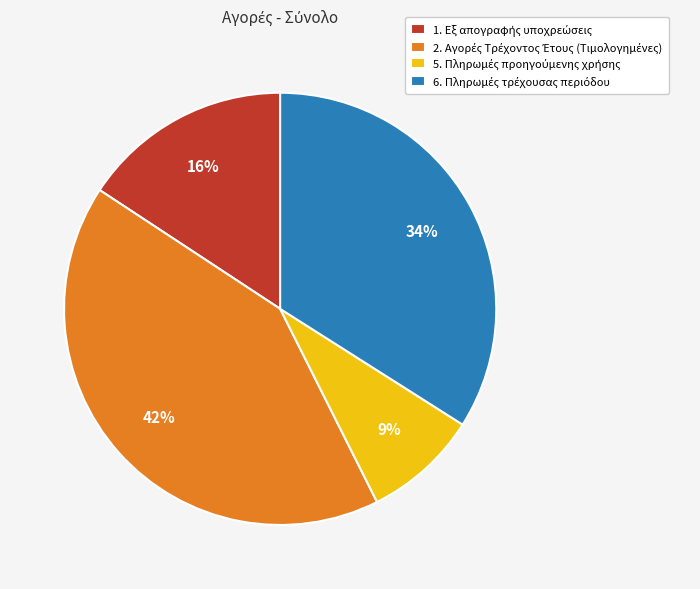

To the nearest percent, what is the average slice percentage?

25%